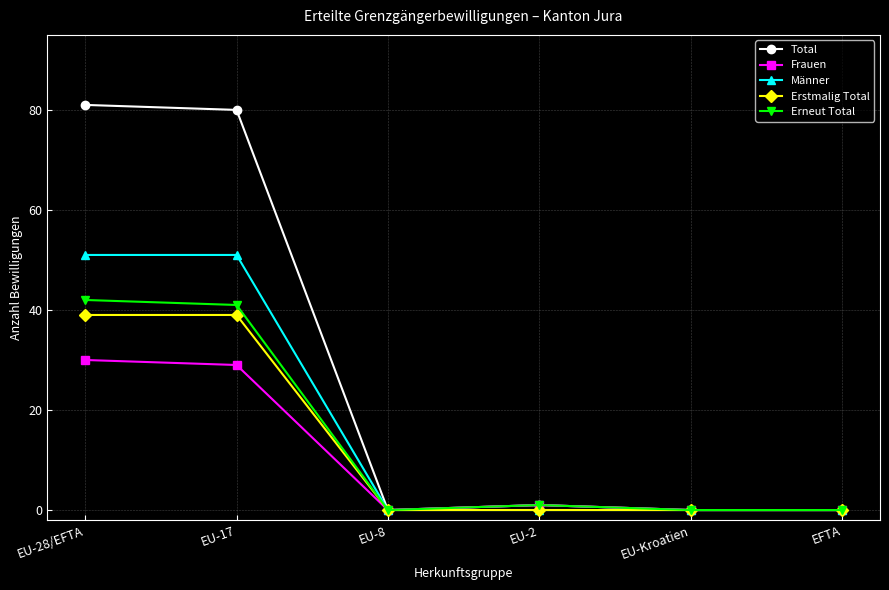

What is the approximate value of Erstmalig Total at EU-28/EFTA, to the nearest 5?

40